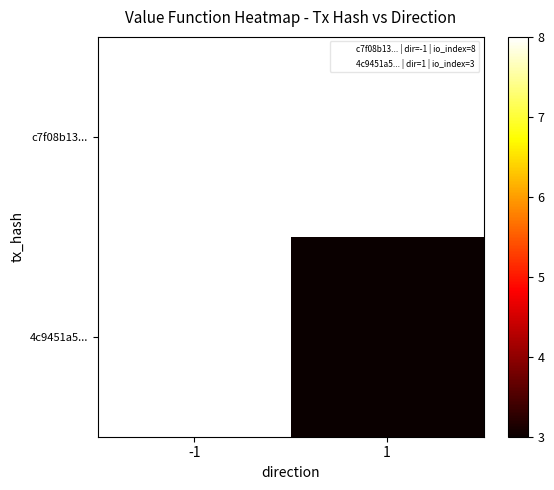

Count the number of data series in this chart.

2